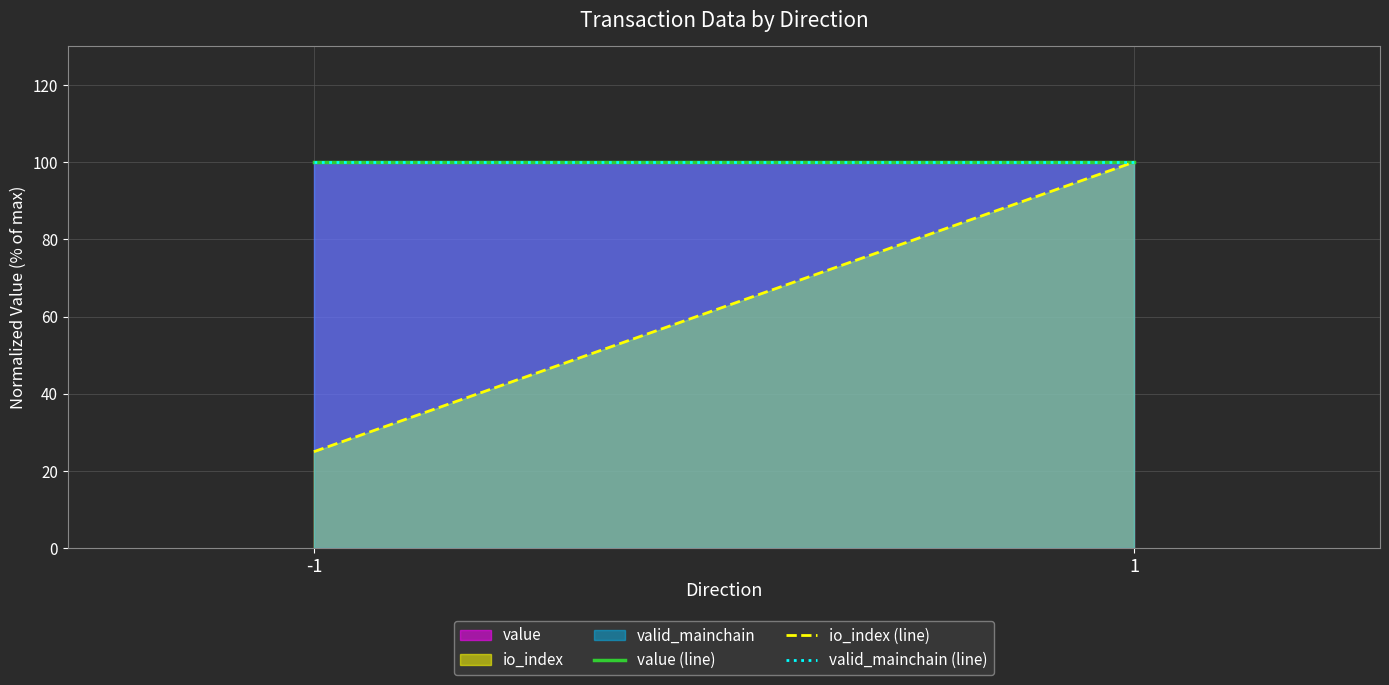

True or false: value (line) has a value of 26 at 1.

False